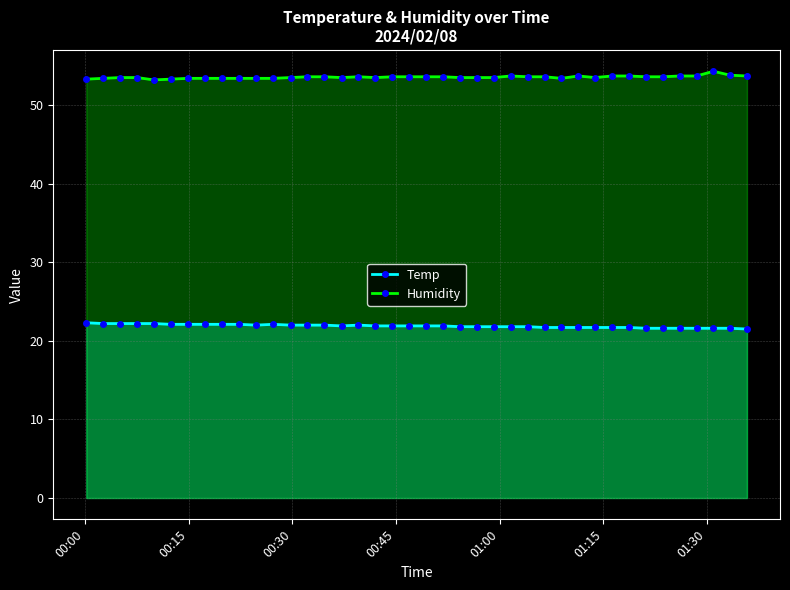

True or false: Temp and Humidity intersect in this chart.

False